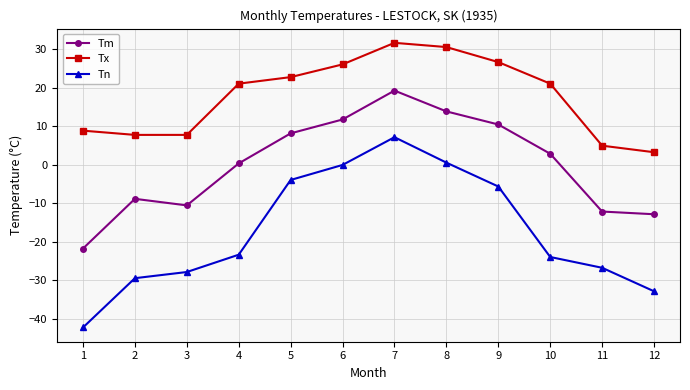

Which series has the largest total across all categories?

Tx